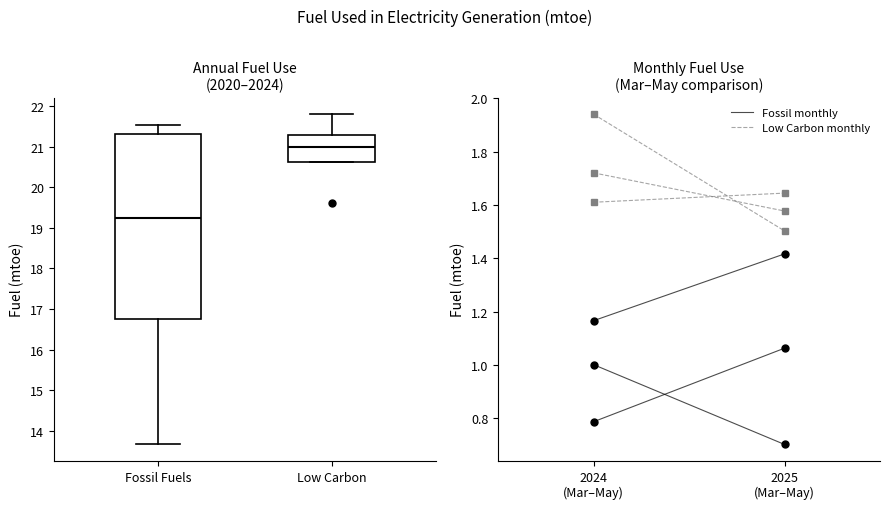

Reading left to right, read every box against the y-axis: the position of its median line, the range the box covers, and the ends of its whiskers. The values are not printed on the chart, so give them approximately, as read against the axis.

Fossil Fuels: median 19.2, box 16.8 to 21.3, whiskers 13.7 to 21.5
Low Carbon: median 21.0, box 20.6 to 21.3, whiskers 20.6 to 21.8